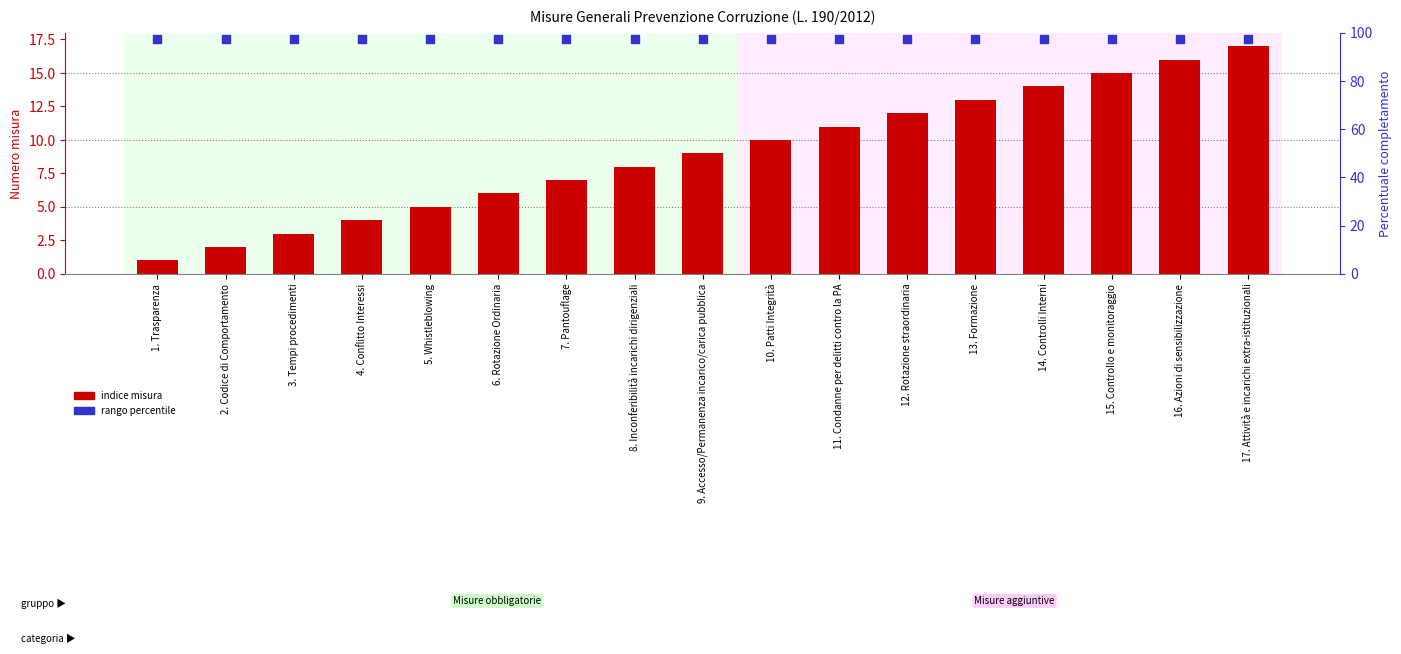

At which category is the sum across all series the highest?

17. Attività e incarichi extra-istituzionali